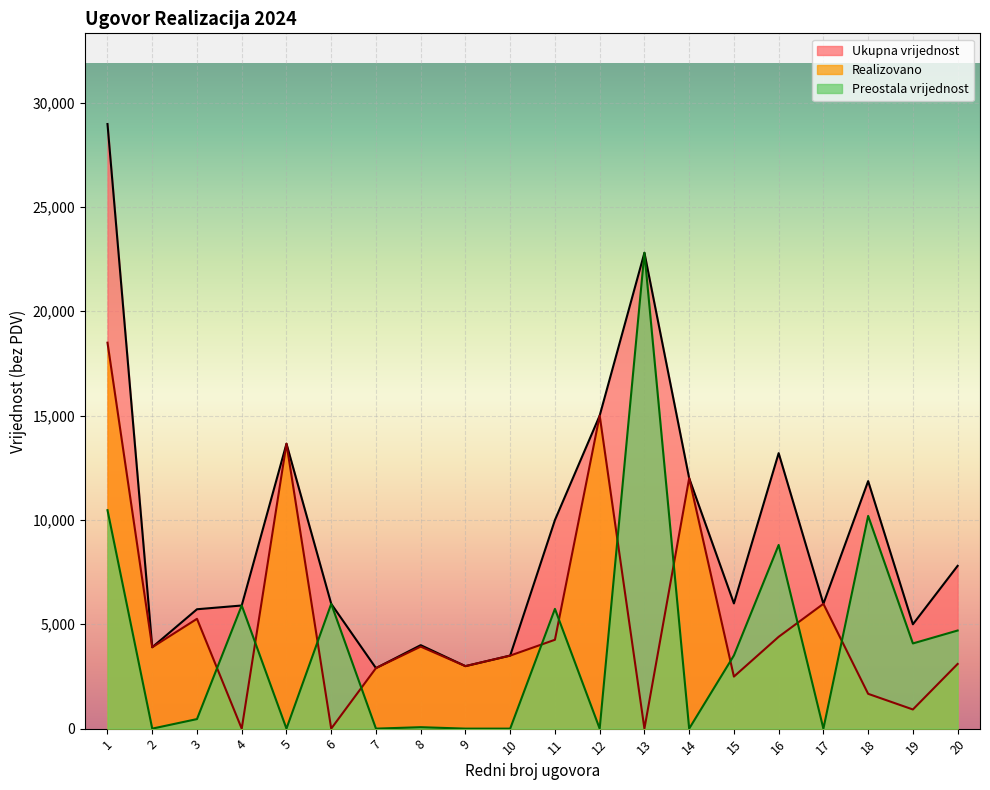

Rank the series by their average value, from highest to lowest.

Ukupna vrijednost, Realizovano, Preostala vrijednost